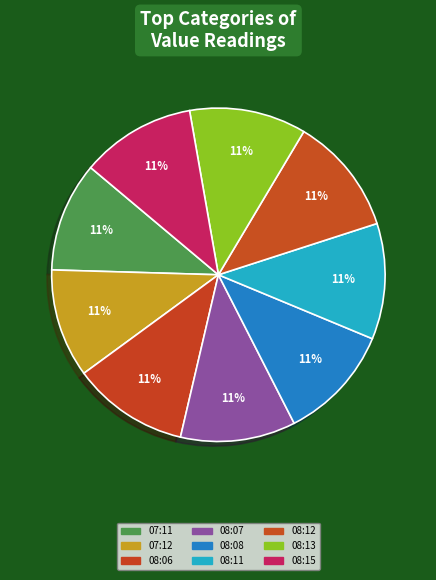

To the nearest percent, what portion does 08:15 represent?

11%